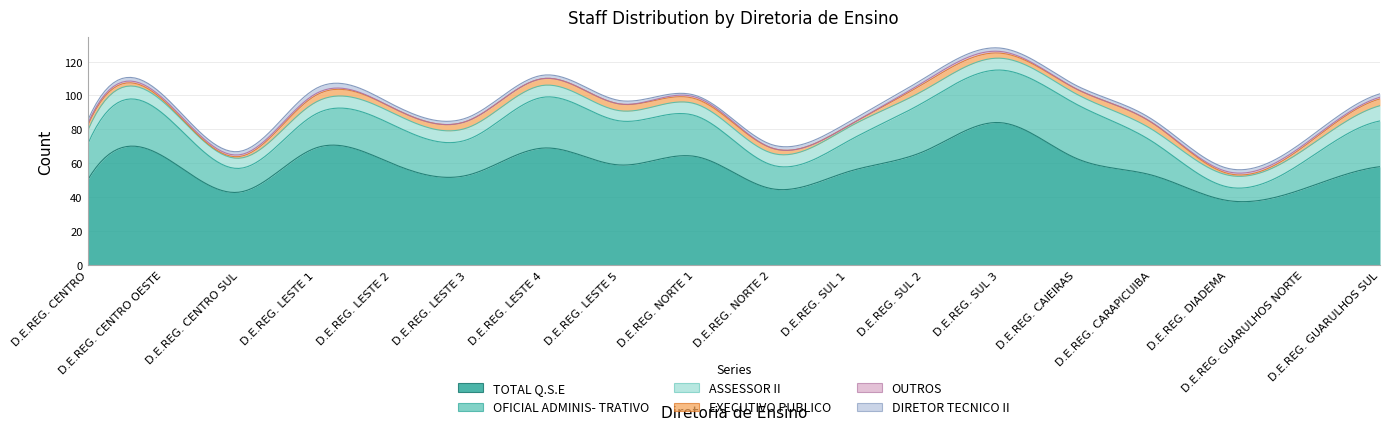

True or false: DIRETOR TECNICO II and OUTROS intersect in this chart.

False